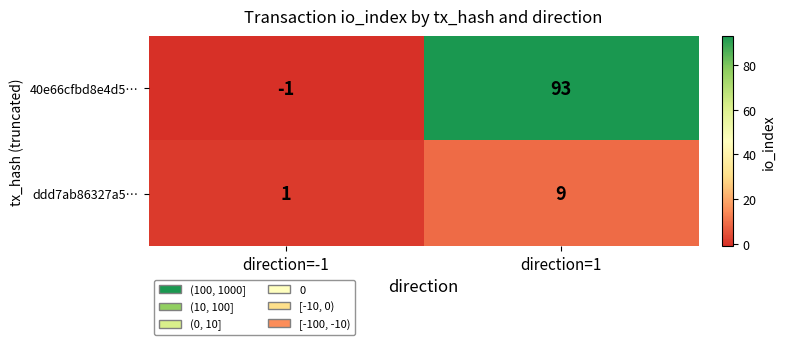

What is the total value across all series at direction=1?

102